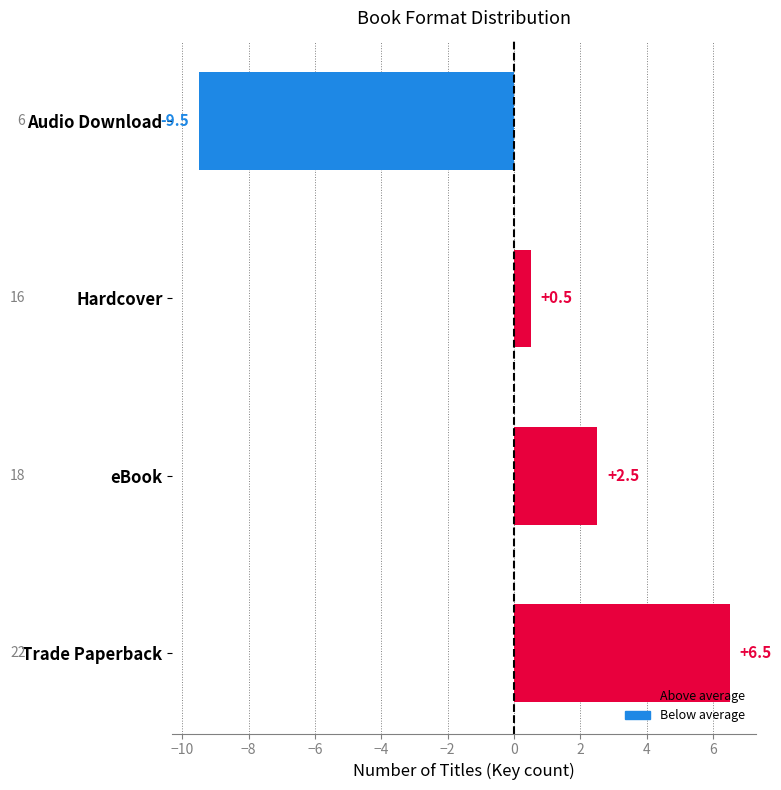

What is the maximum value shown in the chart?

6.5